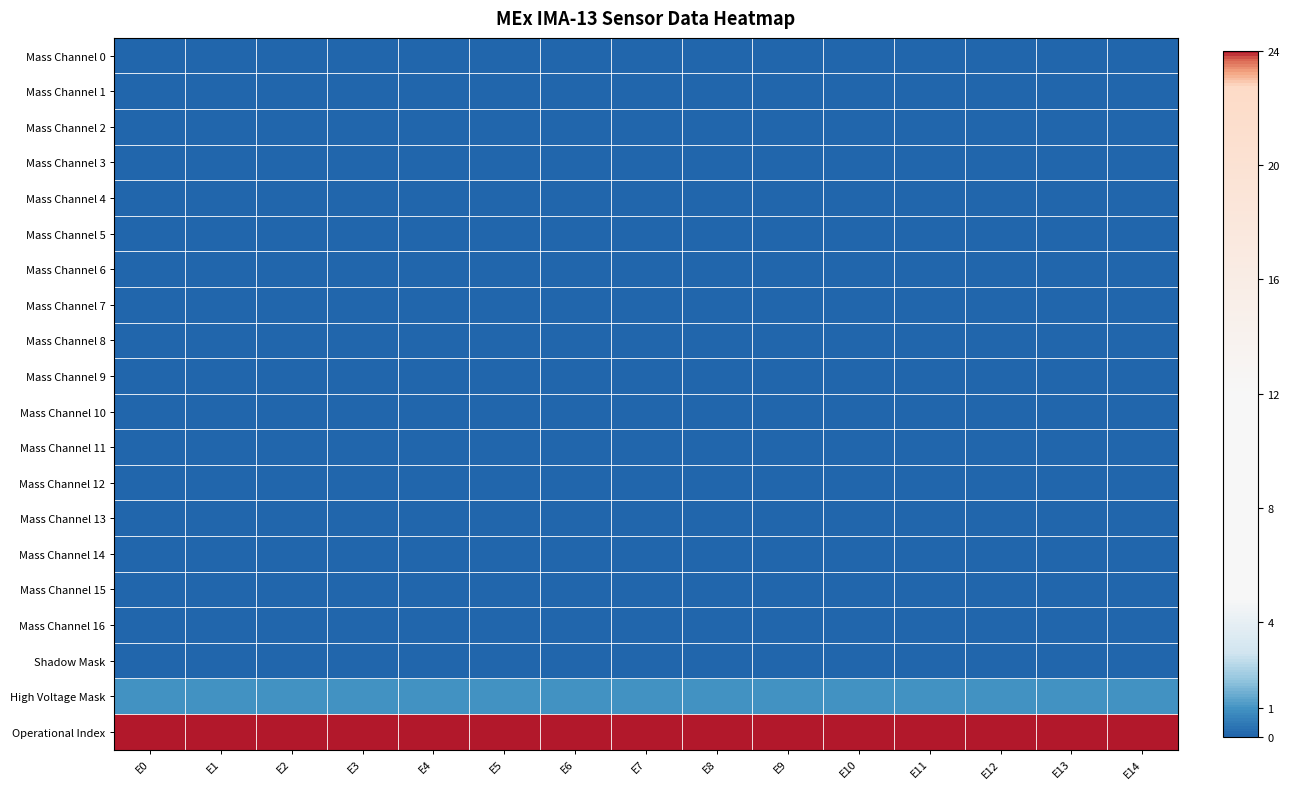

Reading right to left, list all the values displayed in this chart.

Mass Channel 0: E14=0	E13=0	E12=0	E11=0	E10=0	E9=0	E8=0	E7=0	E6=0	E5=0	E4=0	E3=0	E2=0	E1=0	E0=0
Mass Channel 1: E14=0	E13=0	E12=0	E11=0	E10=0	E9=0	E8=0	E7=0	E6=0	E5=0	E4=0	E3=0	E2=0	E1=0	E0=0
Mass Channel 2: E14=0	E13=0	E12=0	E11=0	E10=0	E9=0	E8=0	E7=0	E6=0	E5=0	E4=0	E3=0	E2=0	E1=0	E0=0
Mass Channel 3: E14=0	E13=0	E12=0	E11=0	E10=0	E9=0	E8=0	E7=0	E6=0	E5=0	E4=0	E3=0	E2=0	E1=0	E0=0
Mass Channel 4: E14=0	E13=0	E12=0	E11=0	E10=0	E9=0	E8=0	E7=0	E6=0	E5=0	E4=0	E3=0	E2=0	E1=0	E0=0
Mass Channel 5: E14=0	E13=0	E12=0	E11=0	E10=0	E9=0	E8=0	E7=0	E6=0	E5=0	E4=0	E3=0	E2=0	E1=0	E0=0
Mass Channel 6: E14=0	E13=0	E12=0	E11=0	E10=0	E9=0	E8=0	E7=0	E6=0	E5=0	E4=0	E3=0	E2=0	E1=0	E0=0
Mass Channel 7: E14=0	E13=0	E12=0	E11=0	E10=0	E9=0	E8=0	E7=0	E6=0	E5=0	E4=0	E3=0	E2=0	E1=0	E0=0
Mass Channel 8: E14=0	E13=0	E12=0	E11=0	E10=0	E9=0	E8=0	E7=0	E6=0	E5=0	E4=0	E3=0	E2=0	E1=0	E0=0
Mass Channel 9: E14=0	E13=0	E12=0	E11=0	E10=0	E9=0	E8=0	E7=0	E6=0	E5=0	E4=0	E3=0	E2=0	E1=0	E0=0
Mass Channel 10: E14=0	E13=0	E12=0	E11=0	E10=0	E9=0	E8=0	E7=0	E6=0	E5=0	E4=0	E3=0	E2=0	E1=0	E0=0
Mass Channel 11: E14=0	E13=0	E12=0	E11=0	E10=0	E9=0	E8=0	E7=0	E6=0	E5=0	E4=0	E3=0	E2=0	E1=0	E0=0
Mass Channel 12: E14=0	E13=0	E12=0	E11=0	E10=0	E9=0	E8=0	E7=0	E6=0	E5=0	E4=0	E3=0	E2=0	E1=0	E0=0
Mass Channel 13: E14=0	E13=0	E12=0	E11=0	E10=0	E9=0	E8=0	E7=0	E6=0	E5=0	E4=0	E3=0	E2=0	E1=0	E0=0
Mass Channel 14: E14=0	E13=0	E12=0	E11=0	E10=0	E9=0	E8=0	E7=0	E6=0	E5=0	E4=0	E3=0	E2=0	E1=0	E0=0
Mass Channel 15: E14=0	E13=0	E12=0	E11=0	E10=0	E9=0	E8=0	E7=0	E6=0	E5=0	E4=0	E3=0	E2=0	E1=0	E0=0
Mass Channel 16: E14=0	E13=0	E12=0	E11=0	E10=0	E9=0	E8=0	E7=0	E6=0	E5=0	E4=0	E3=0	E2=0	E1=0	E0=0
Shadow Mask: E14=0	E13=0	E12=0	E11=0	E10=0	E9=0	E8=0	E7=0	E6=0	E5=0	E4=0	E3=0	E2=0	E1=0	E0=0
High Voltage Mask: E14=1	E13=1	E12=1	E11=1	E10=1	E9=1	E8=1	E7=1	E6=1	E5=1	E4=1	E3=1	E2=1	E1=1	E0=1
Operational Index: E14=24	E13=24	E12=24	E11=24	E10=24	E9=24	E8=24	E7=24	E6=24	E5=24	E4=24	E3=24	E2=24	E1=24	E0=24